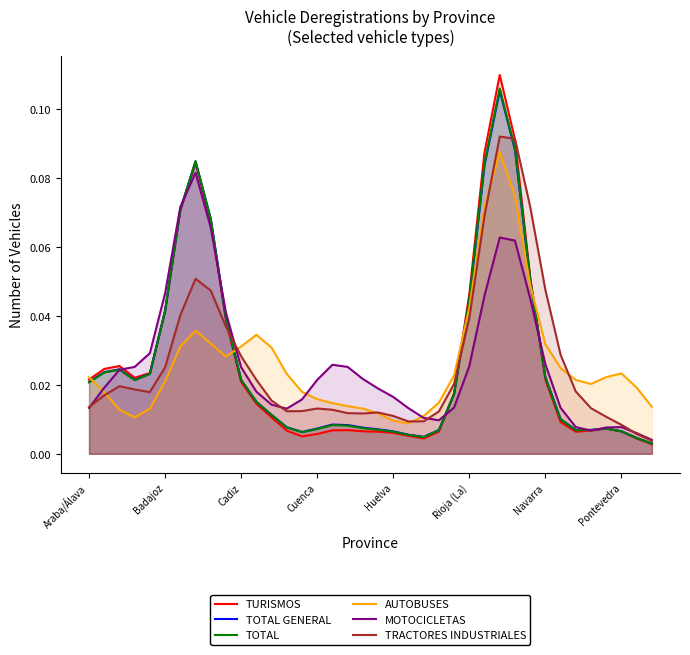

What is the greatest value displayed?

0.1